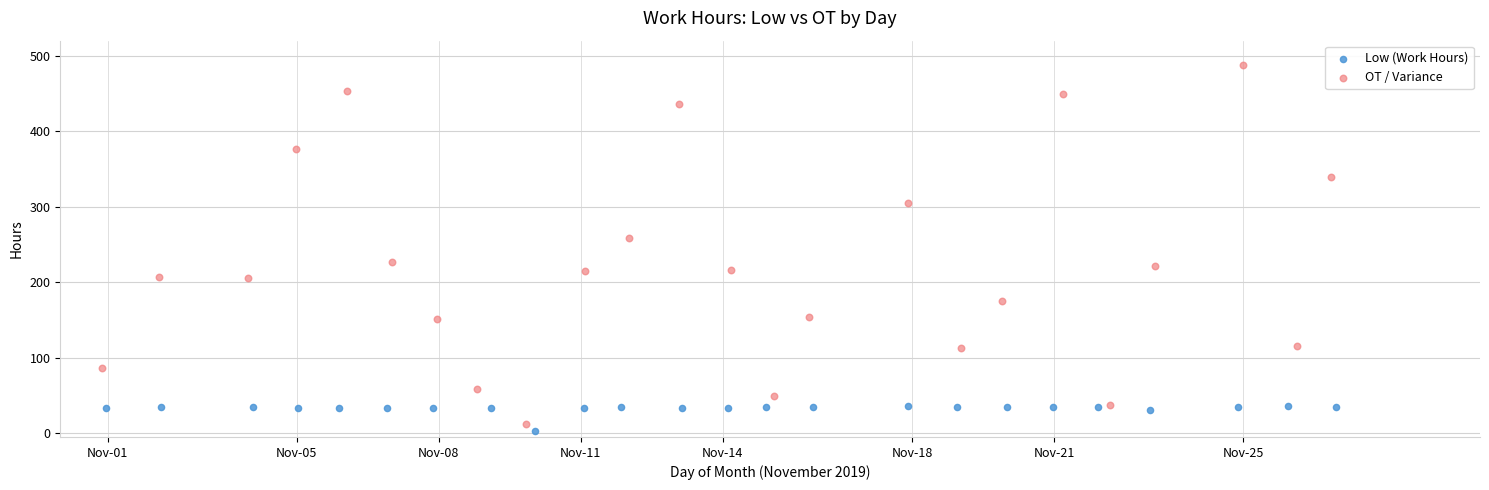

What are all the series names shown in the legend?

Low (Work Hours), OT / Variance